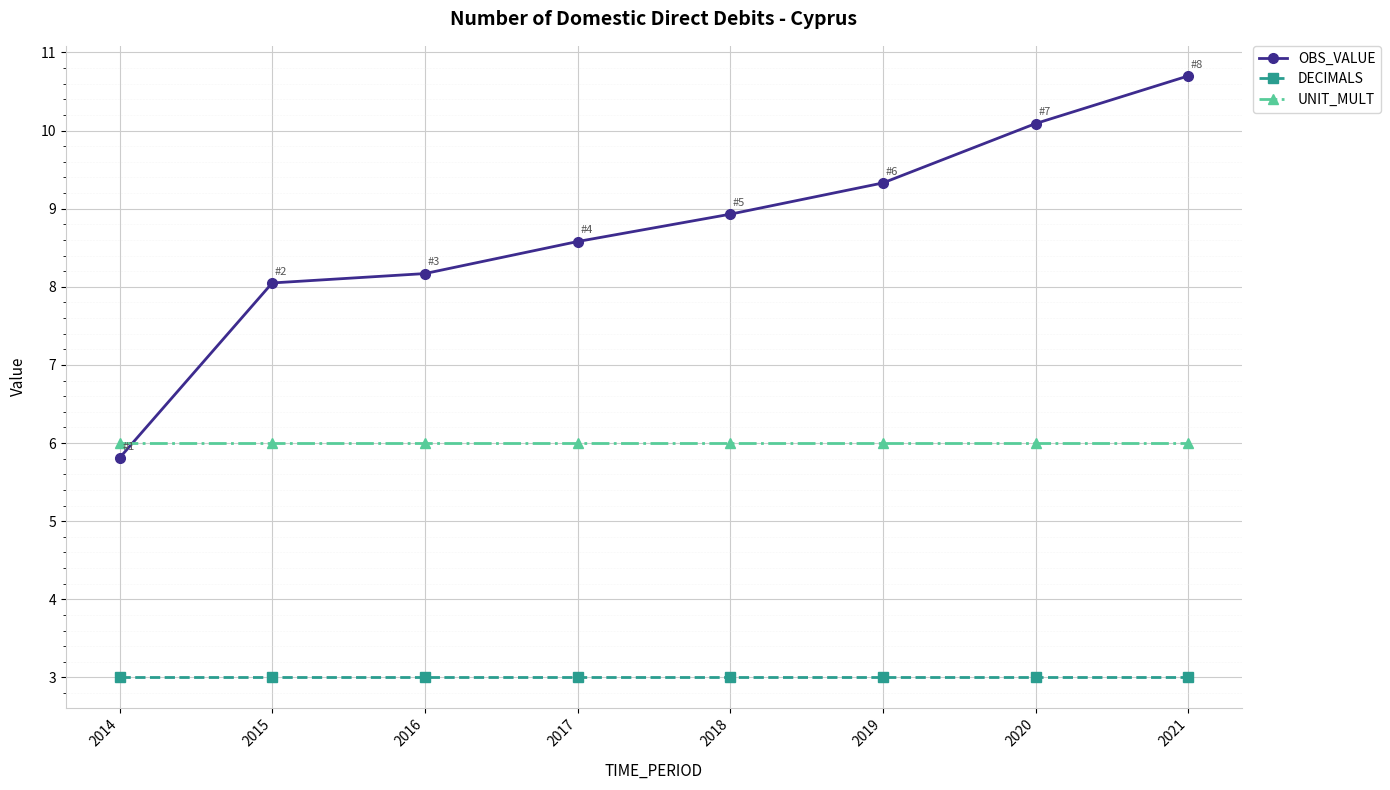

What is the highest value of the OBS_VALUE series?

10.7